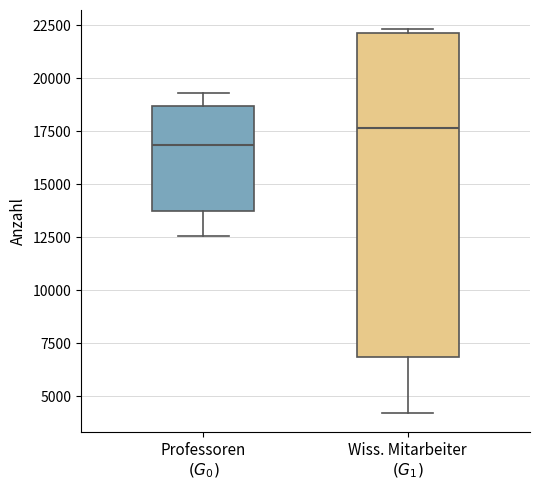

Which box has the highest median line?

Wiss. Mitarbeiter $(G_1)$